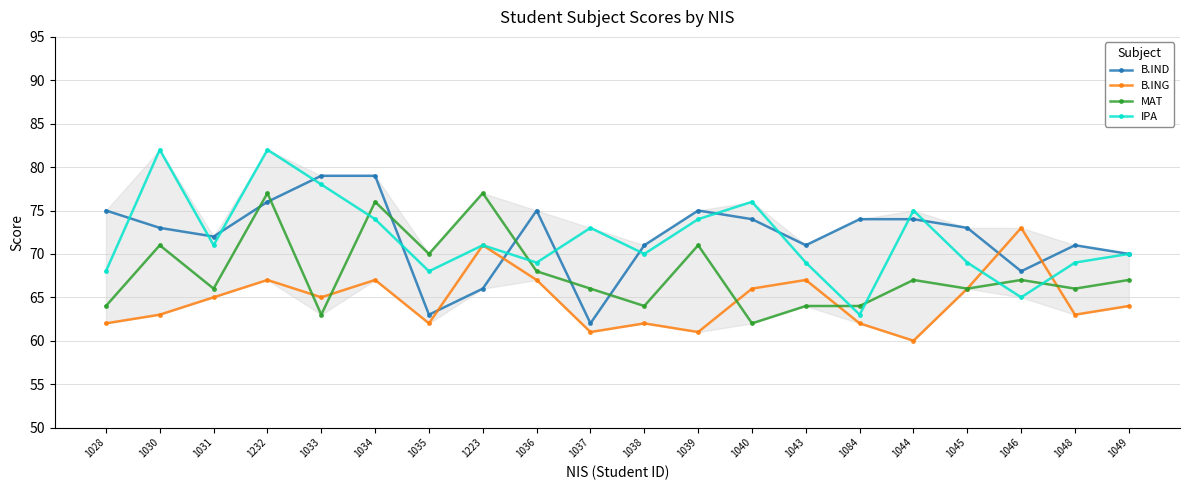

Reading left to right, extract all data points from this chart.

B.IND: 75	73	72	76	79	79	63	66	75	62	71	75	74	71	74	74	73	68	71	70
B.ING: 62	63	65	67	65	67	62	71	67	61	62	61	66	67	62	60	66	73	63	64
MAT: 64	71	66	77	63	76	70	77	68	66	64	71	62	64	64	67	66	67	66	67
IPA: 68	82	71	82	78	74	68	71	69	73	70	74	76	69	63	75	69	65	69	70